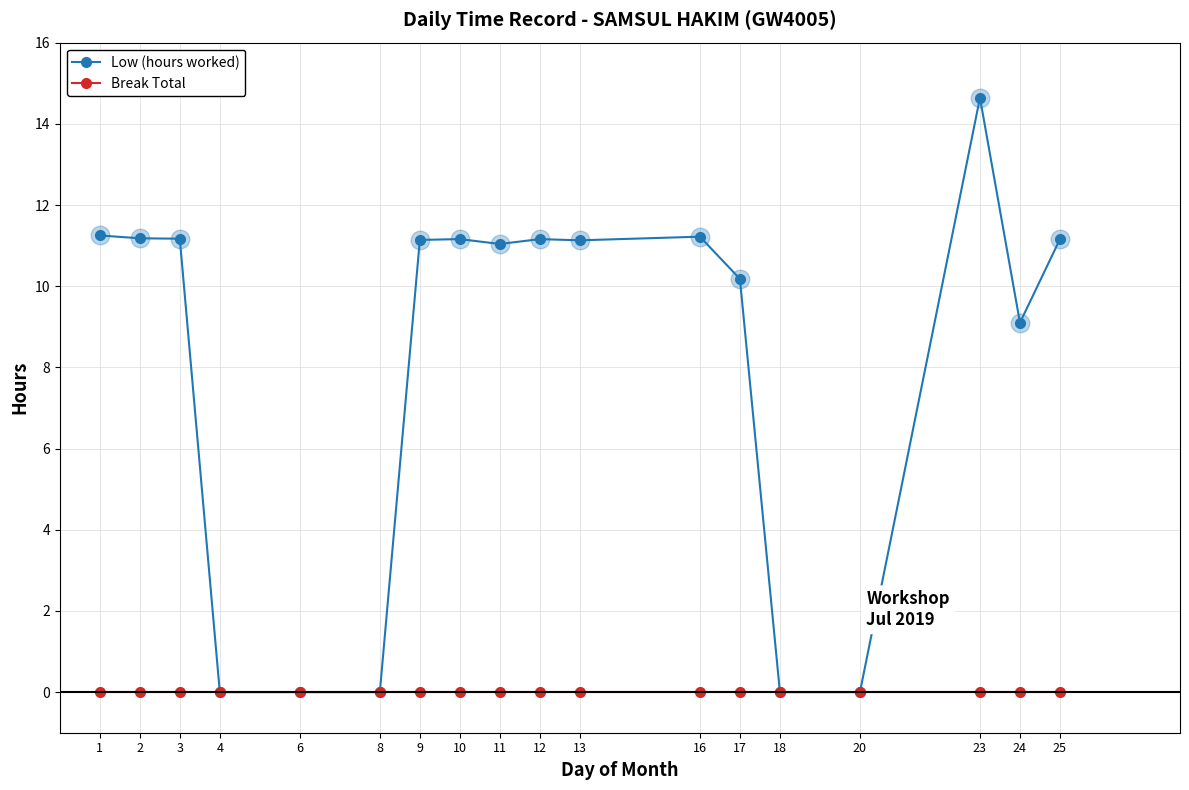

At how many categories does at least one series exceed 4?

13